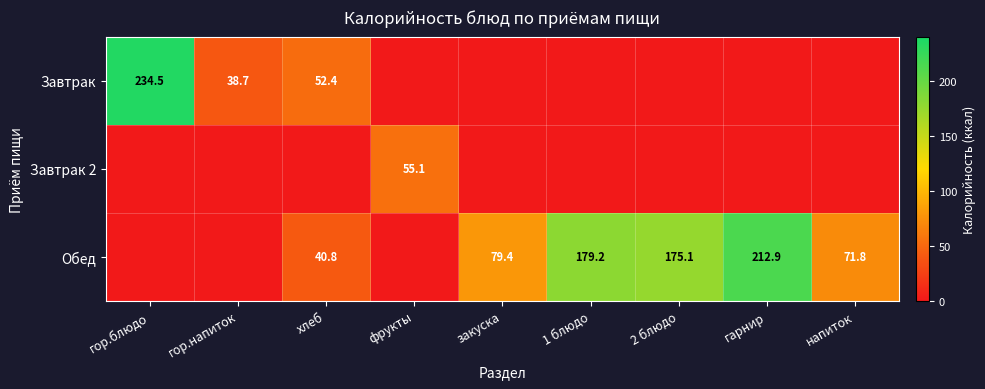

The Завтрак 2 series shows 55.1 at фрукты. True or false?

True